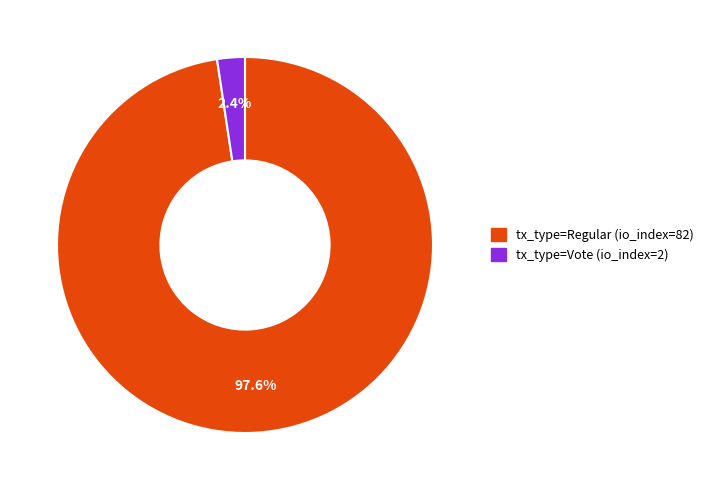

What is the smallest slice in the pie chart?

tx_type=Vote (io_index=2)